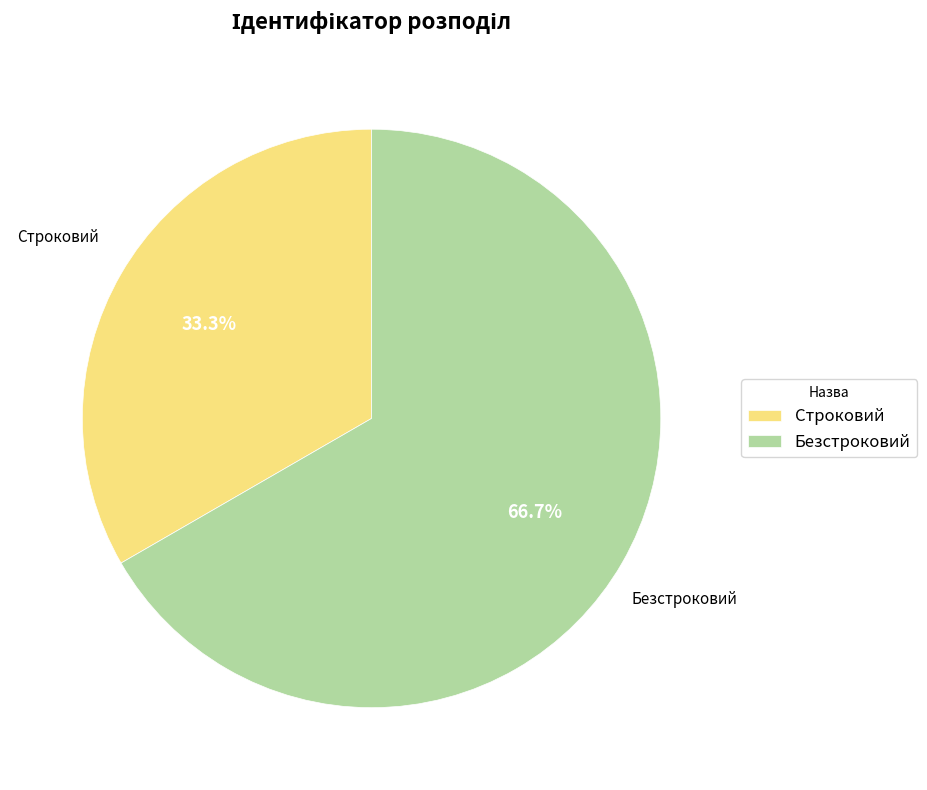

True or false: Строковий accounts for 40% of the total.

False